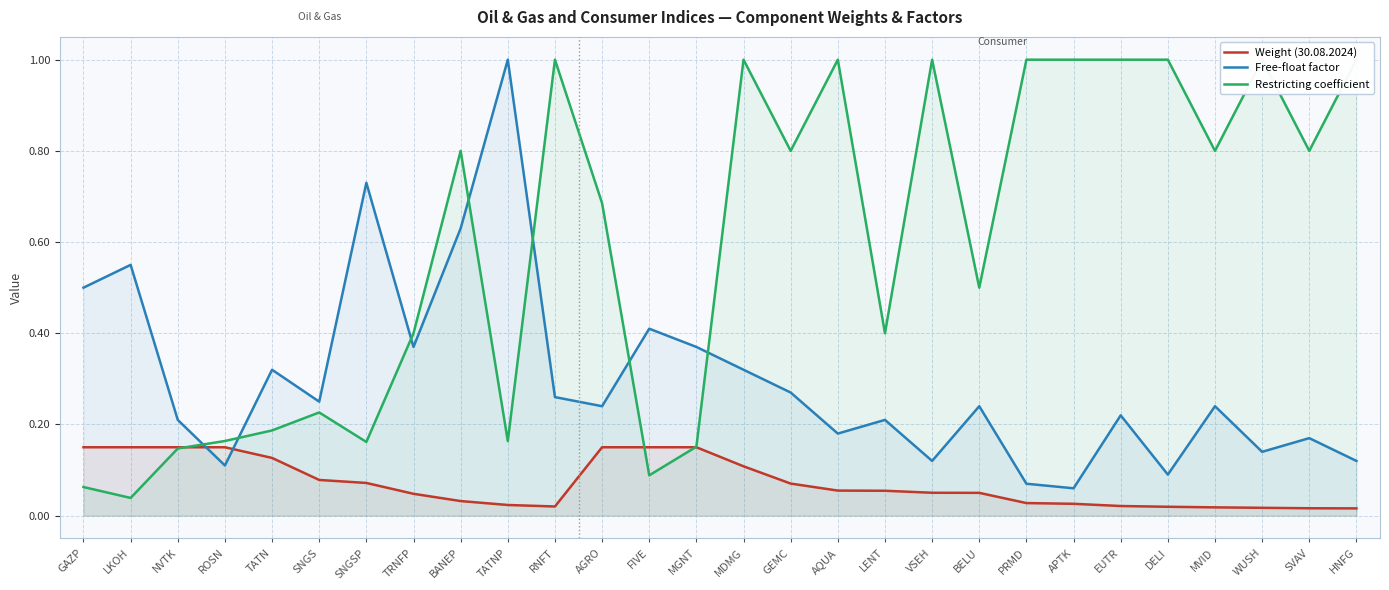

True or false: Free-float factor has more than 0 interior local peaks.

True